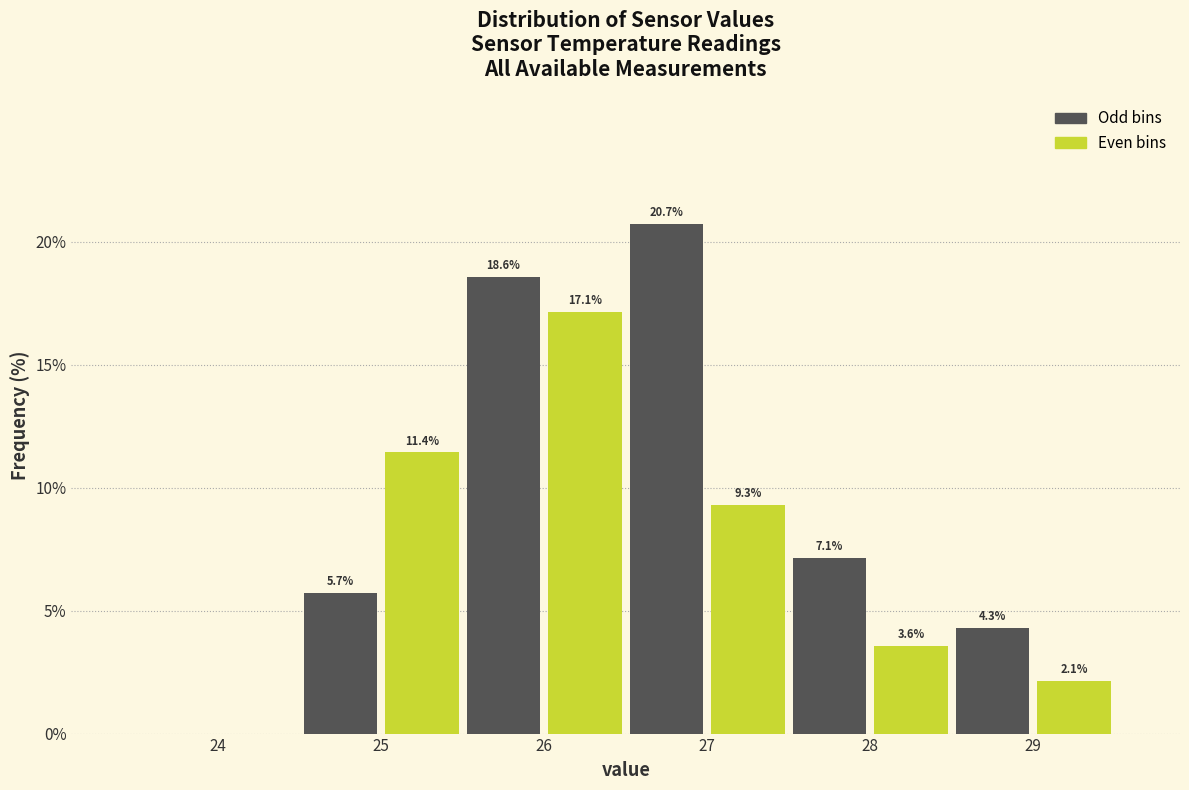

Over which range of the x-axis is the bar tallest?

26.5 to 27.0